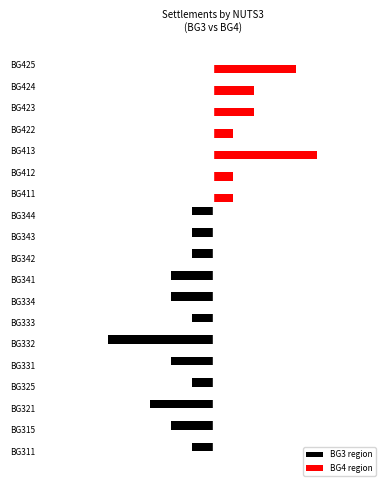

Where does the BG3 region series first go above -1?

BG411